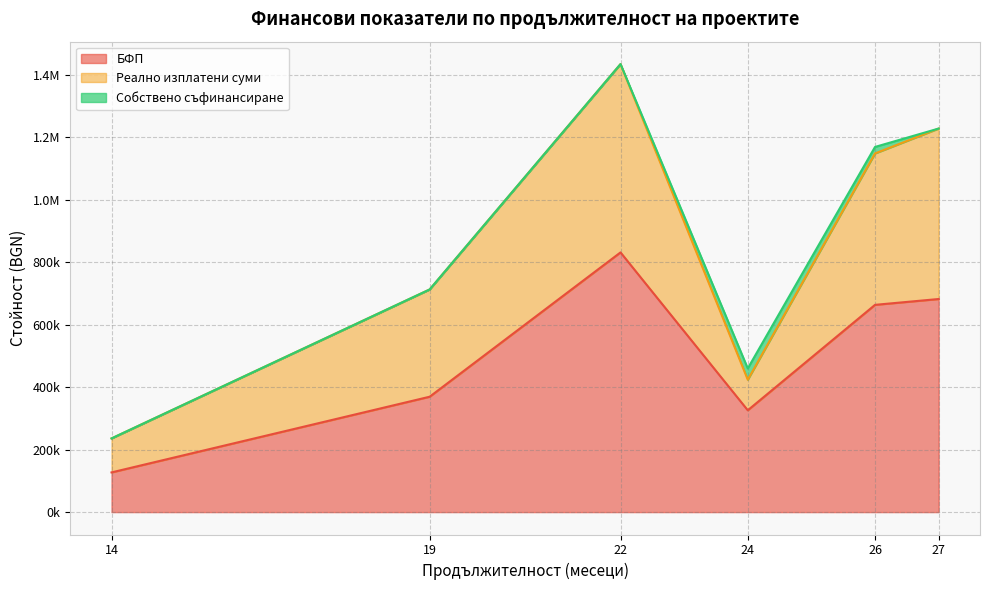

Read the БФП value at 14.

138443.5